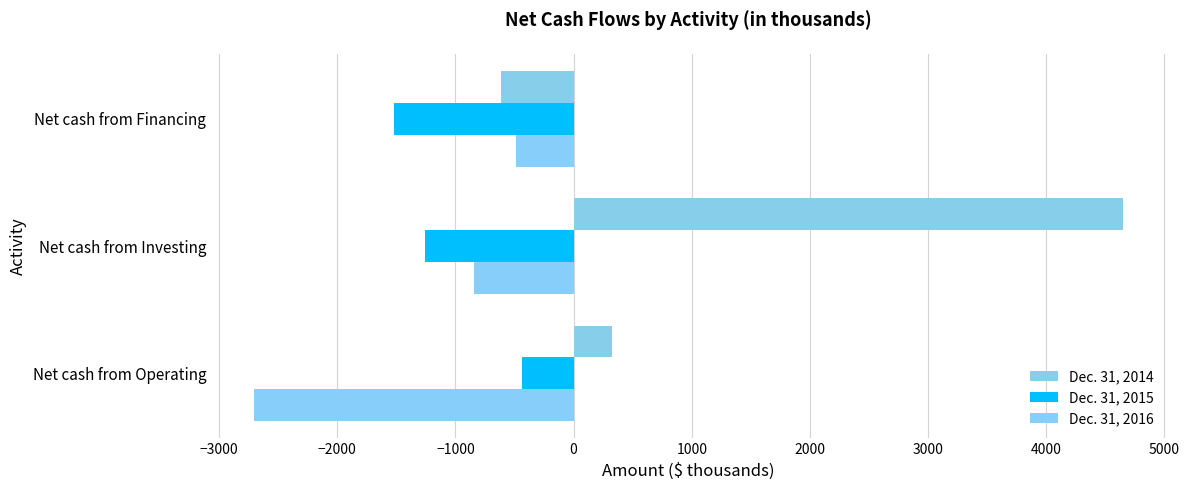

Which label corresponds to the smallest value in the chart?

Net cash from Operating